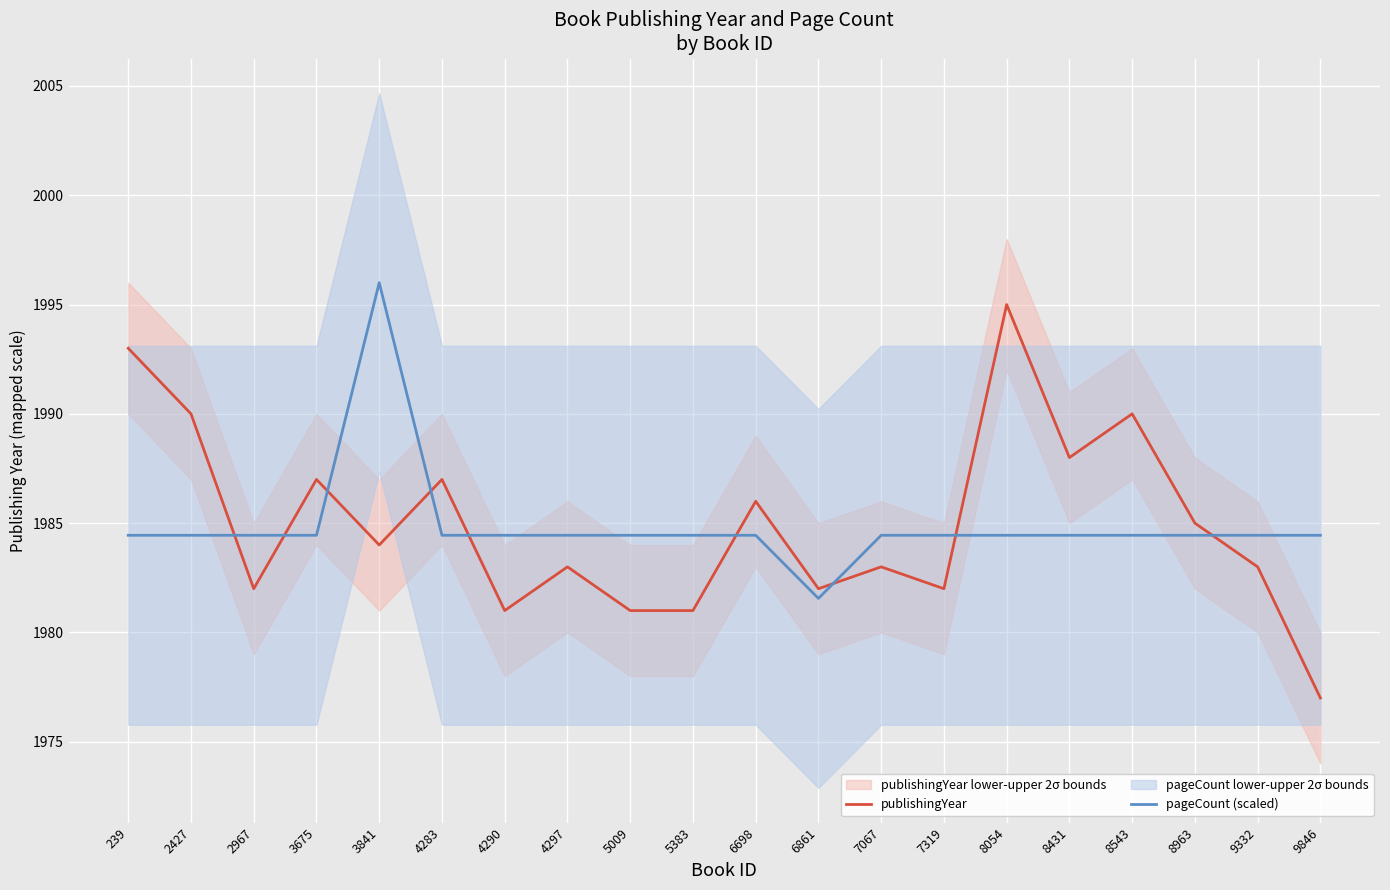

What is the minimum value shown in the chart?

1977.0